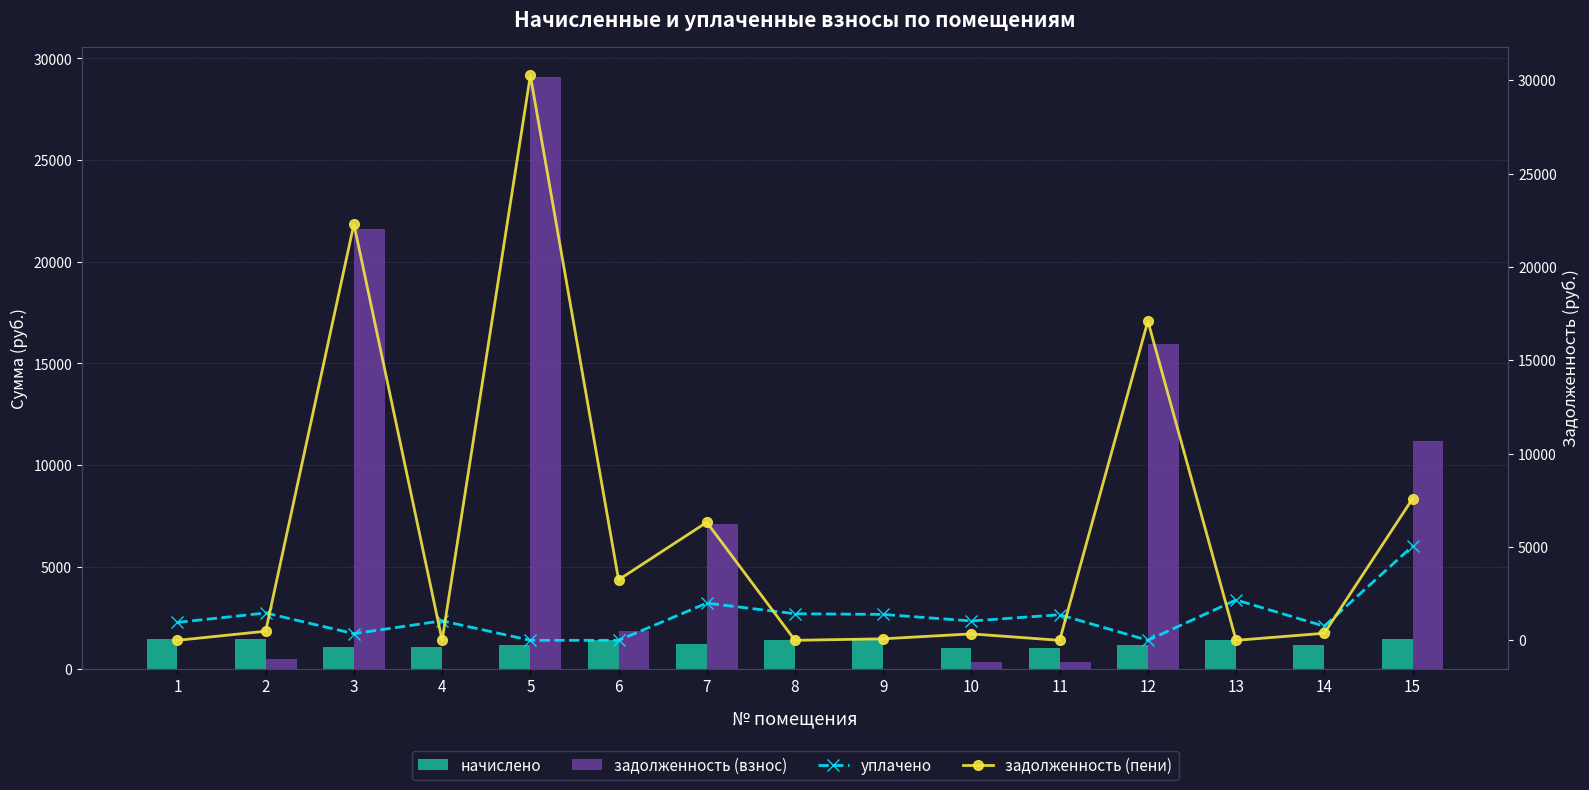

Reading left to right, transcribe all the data shown in this chart.

начислено: 1=1441.6	2=1463.7	3=1069.2	4=1043.4	5=1161.4	6=1390.0	7=1187.2	8=1423.2	9=1471.1	10=1036.0	11=1028.7	12=1146.7	13=1401.1	14=1135.6	15=1434.2
задолженность (взнос): 1=0.0	2=487.9	3=21588.2	4=0.0	5=29096.8	6=1853.3	7=7126.5	8=0.0	9=0.0	10=345.4	11=342.9	12=15955.0	13=0.0	14=0.0	15=11189.2
уплачено: 1=960.7	2=1463.7	3=356.7	4=1043.4	5=0.0	6=0.0	7=1990.5	8=1423.2	9=1387.9	10=1036.0	11=1371.6	12=0.0	13=2162.9	14=757.1	15=5040.9
задолженность (пени): 1=0.0	2=487.9	3=22300.8	4=0.0	5=30258.2	6=3243.3	7=6323.2	8=0.0	9=82.8	10=345.4	11=0.0	12=17101.6	13=0.0	14=378.5	15=7582.5